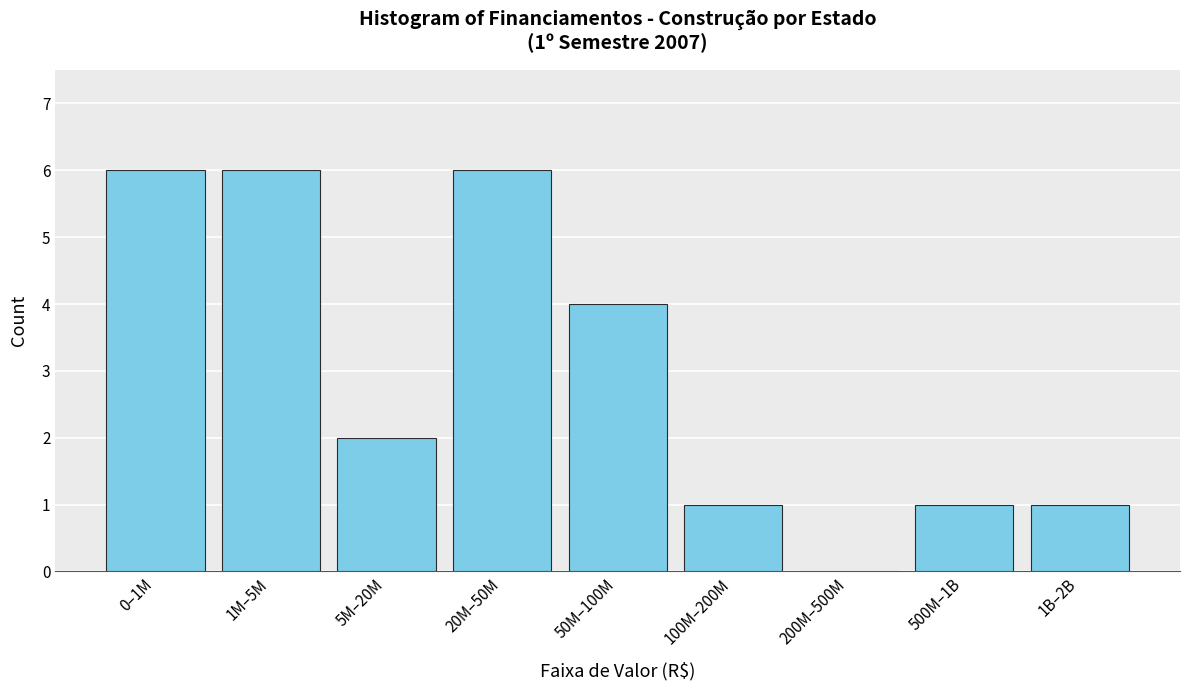

What is the sum of all values?

27